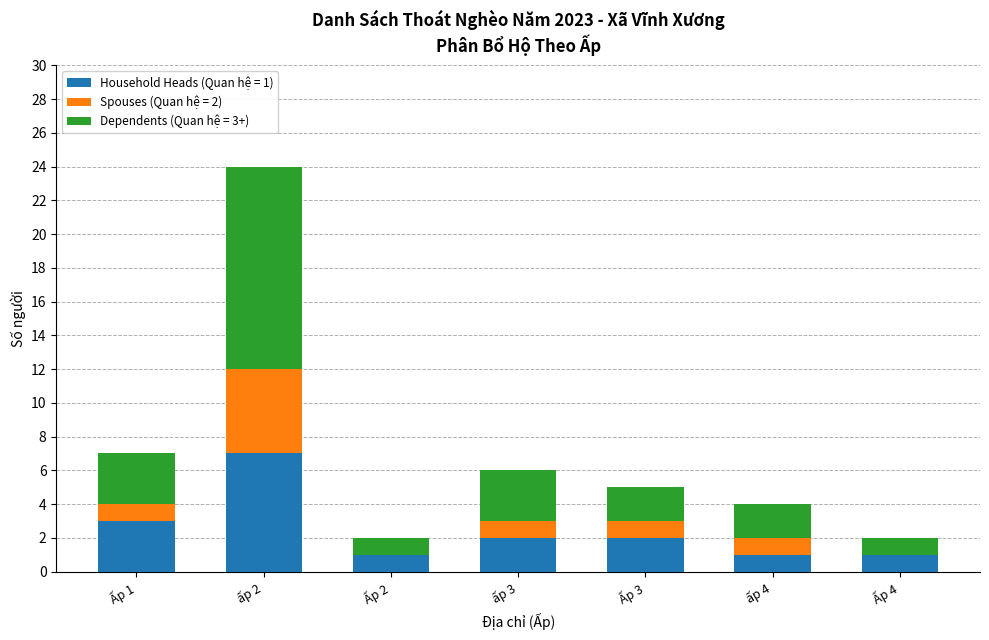

At which category is the sum across all series the highest?

ấp 2